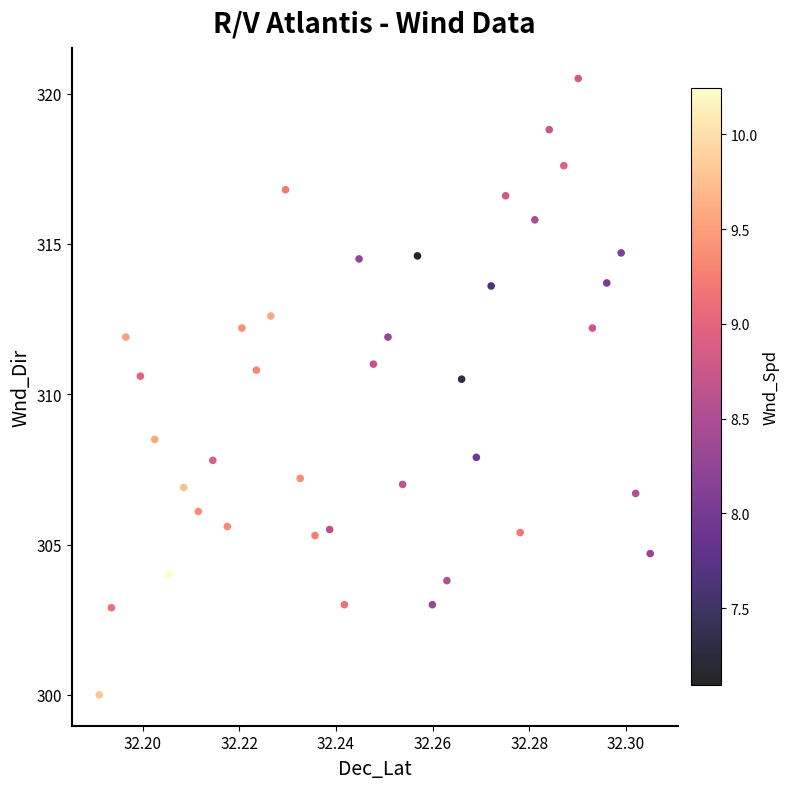

What is the range of Y values (max minus min)?

20.5